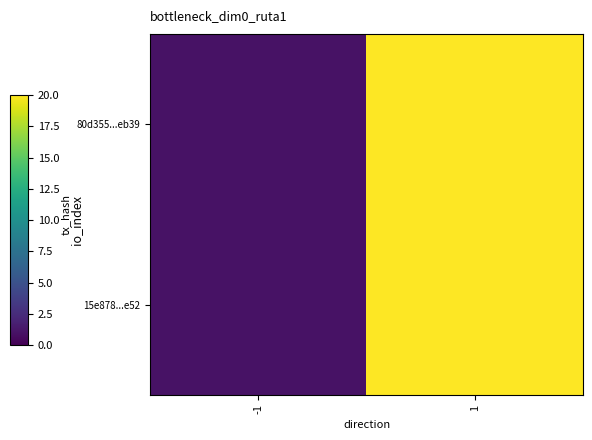

Which has a higher value, -1 or 1?

1